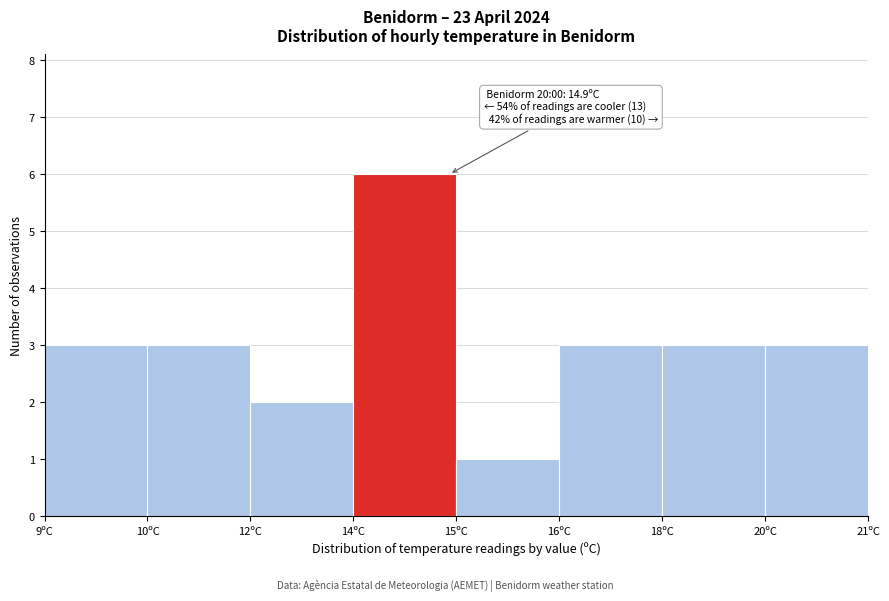

Reading right to left, list all the values displayed in this chart.

20ºC=3	18ºC=3	16ºC=3	15ºC=1	14ºC=6	12ºC=2	10ºC=3	9ºC=3